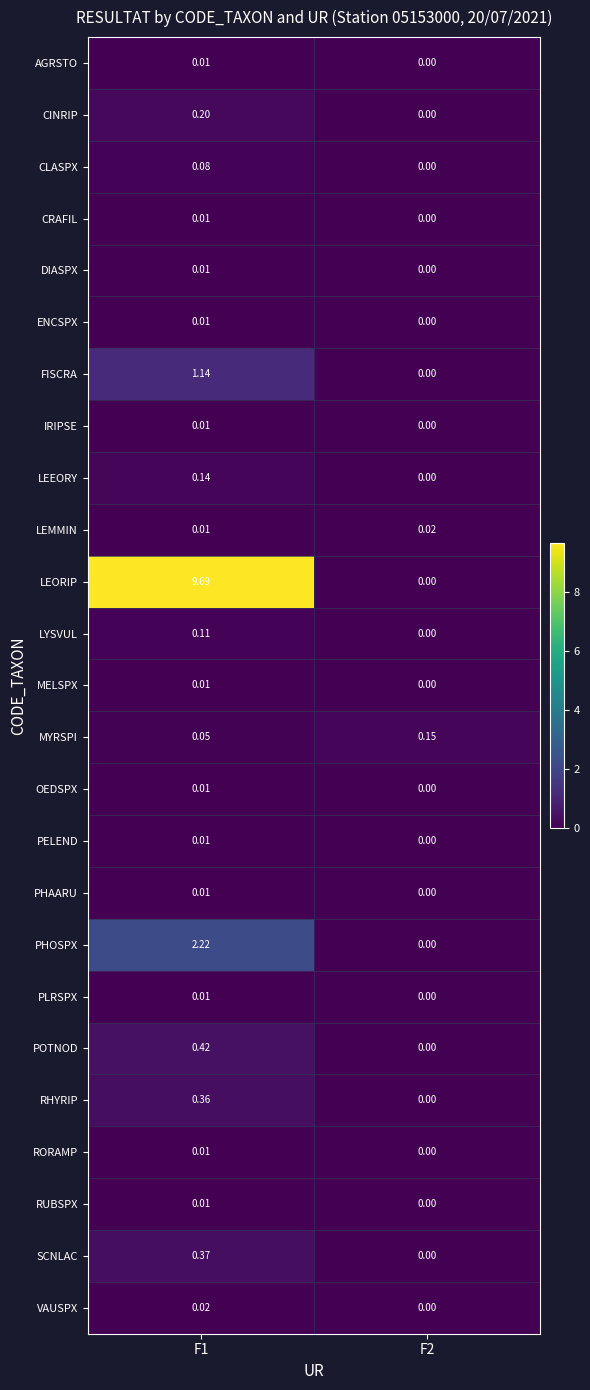

Which series has the largest range (max minus min)?

LEORIP